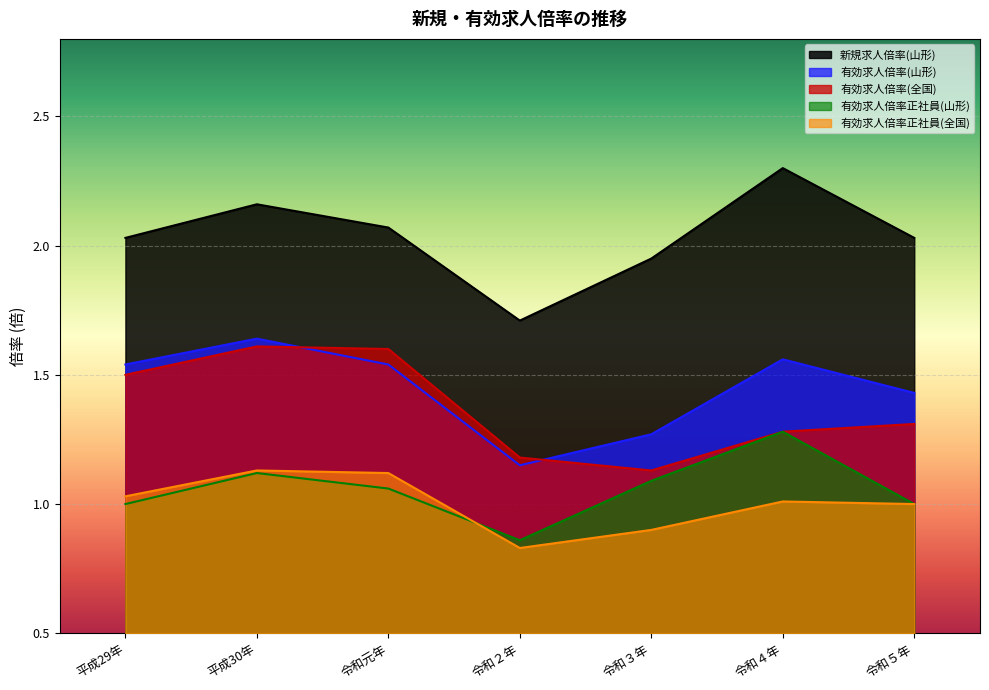

How many lines are shown in the chart?

5